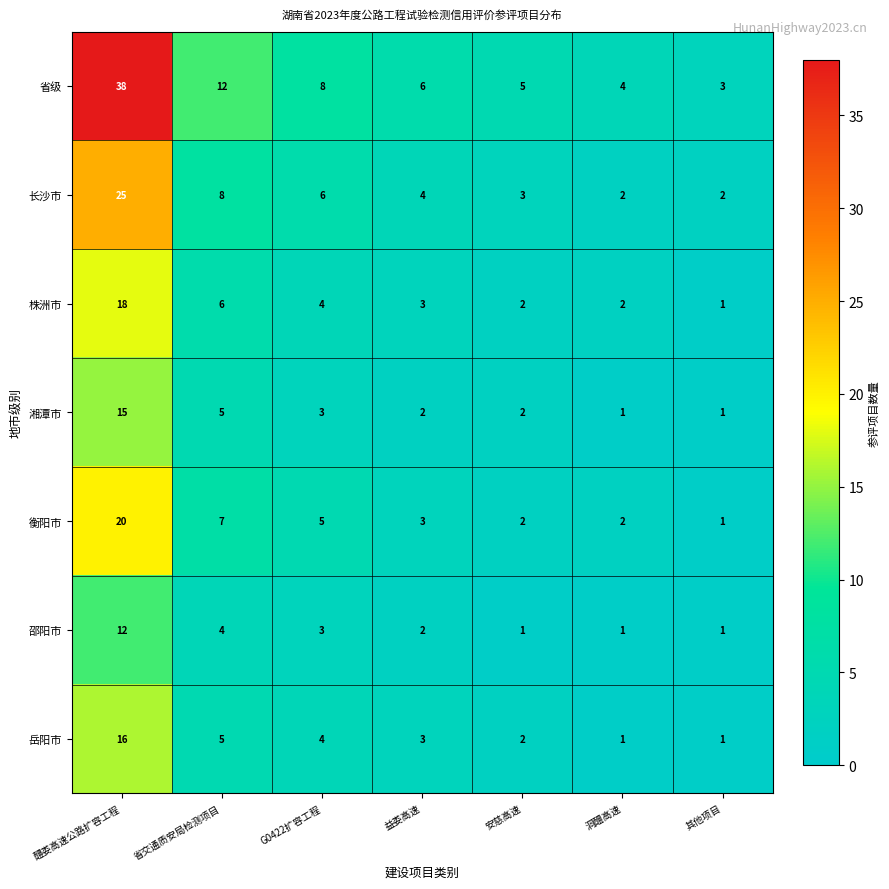

Is it true that 湘潭市 equals 1 at 洞醴高速?

True